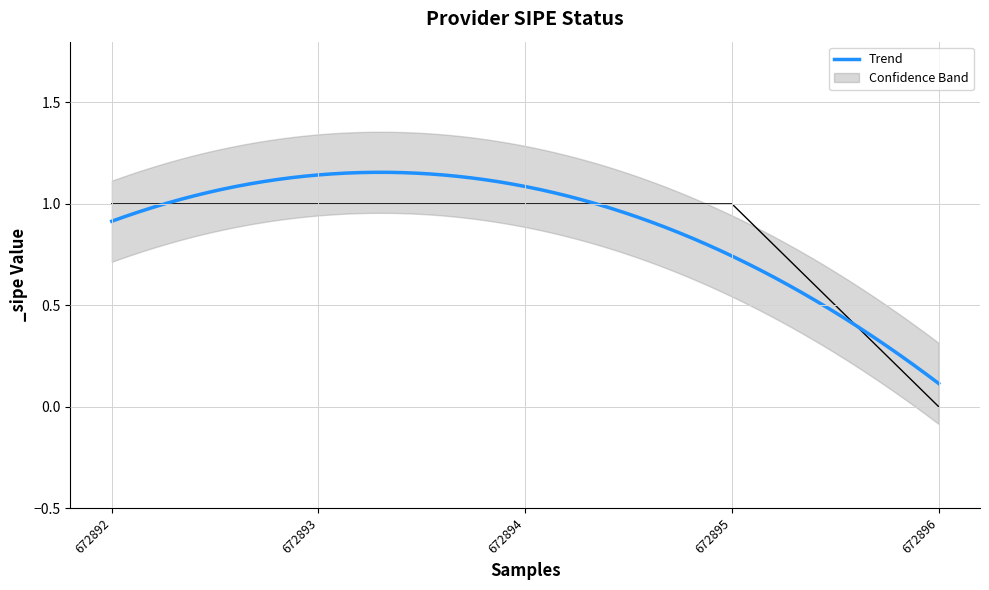

Read the value at 672895.

1